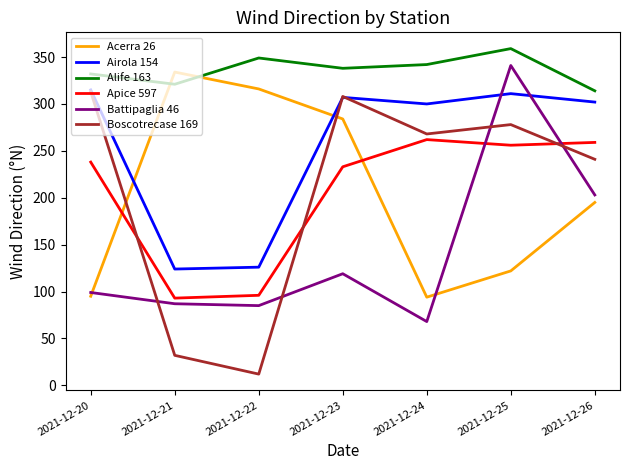

Which series ends up on top after the final intersection of Airola 154 and Boscotrecase 169?

Airola 154